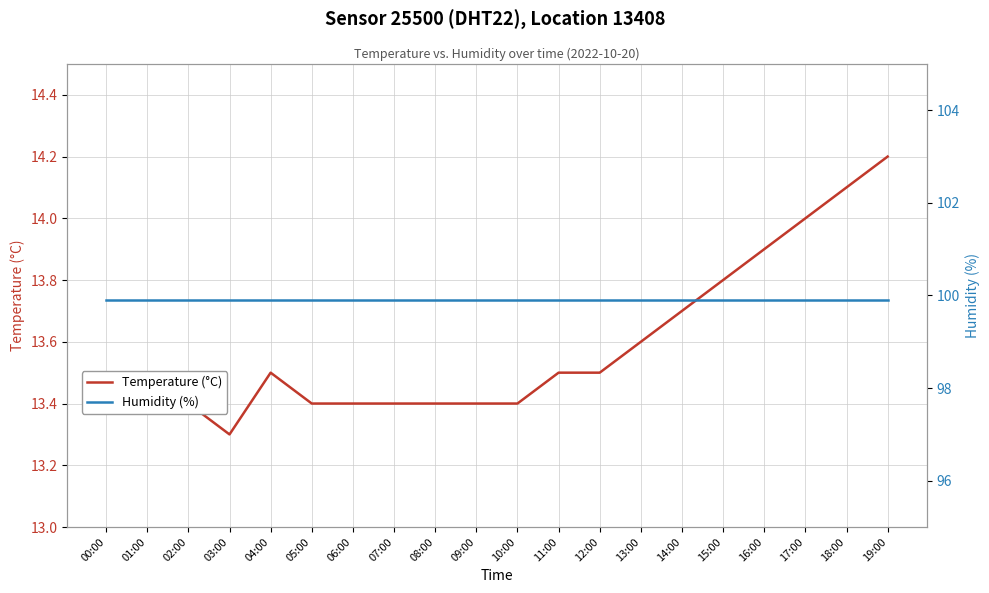

What is the average value of the Humidity (%) series?

99.9